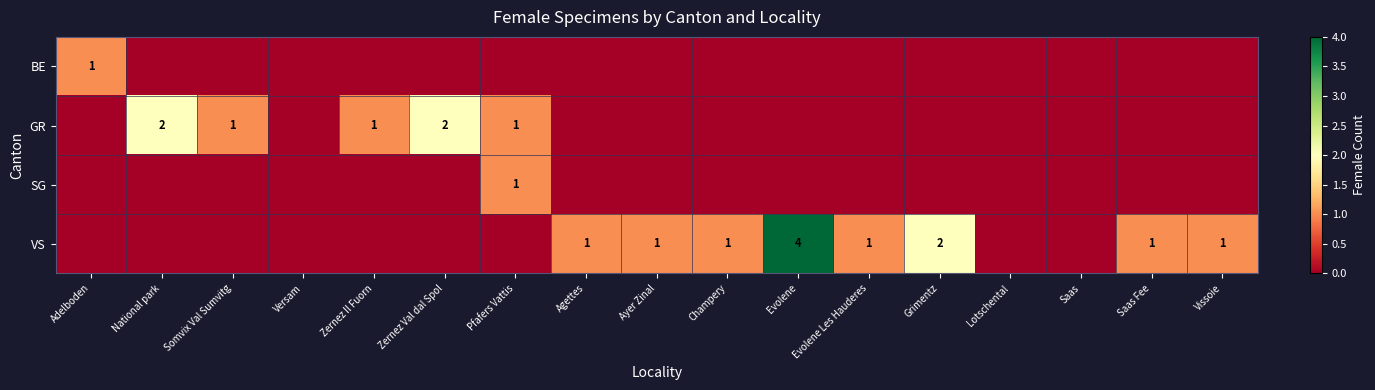

At how many categories does at least one series exceed 1?

4